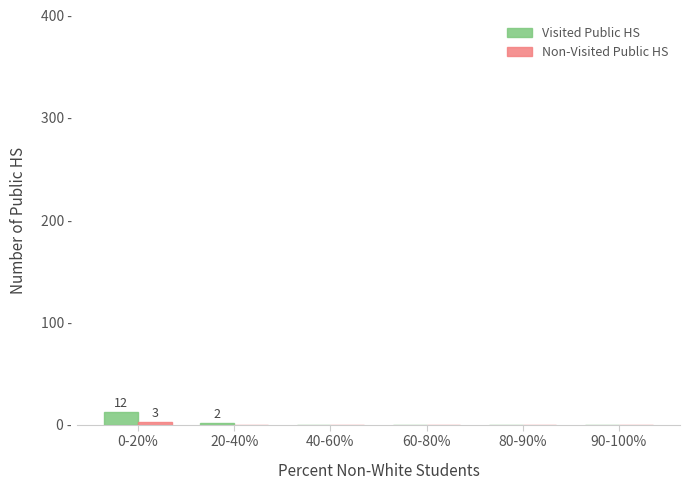

Does the chart contain stacked bars?

No